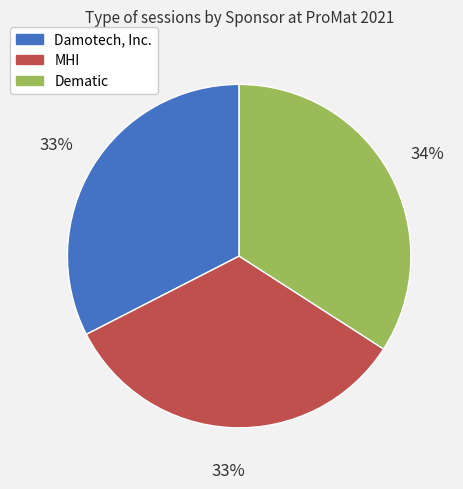

Is there any slice that represents more than half of the pie?

No